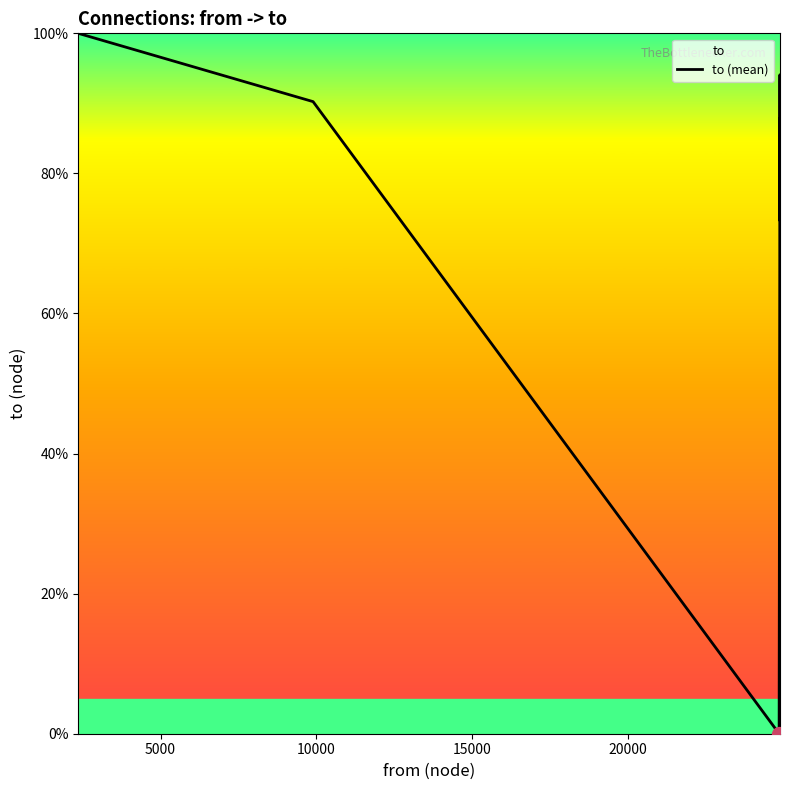

What is the difference between the maximum and minimum values?

100.0